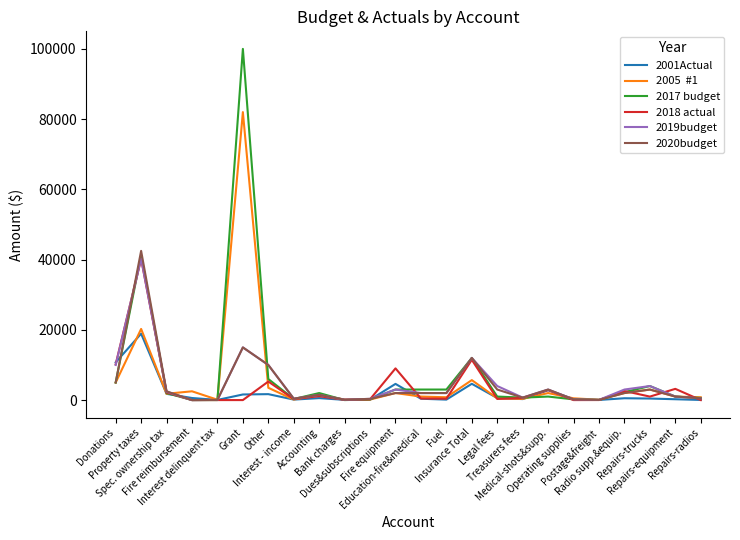

What is the total value across all series at Fire equipment?

23636.1